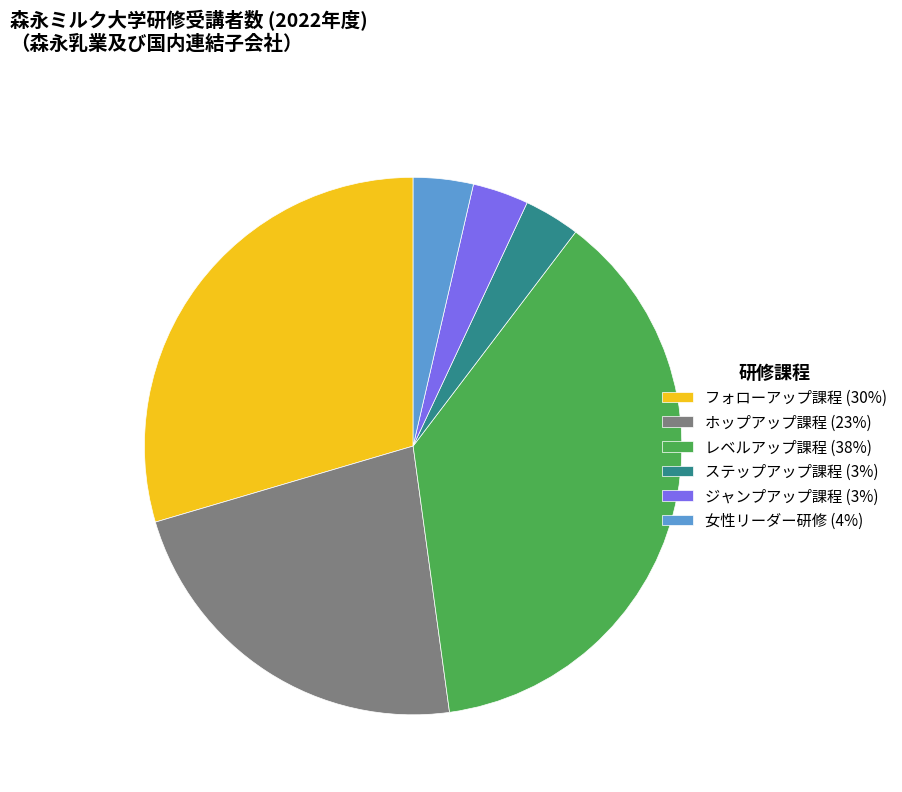

Is there a majority slice in this chart?

No